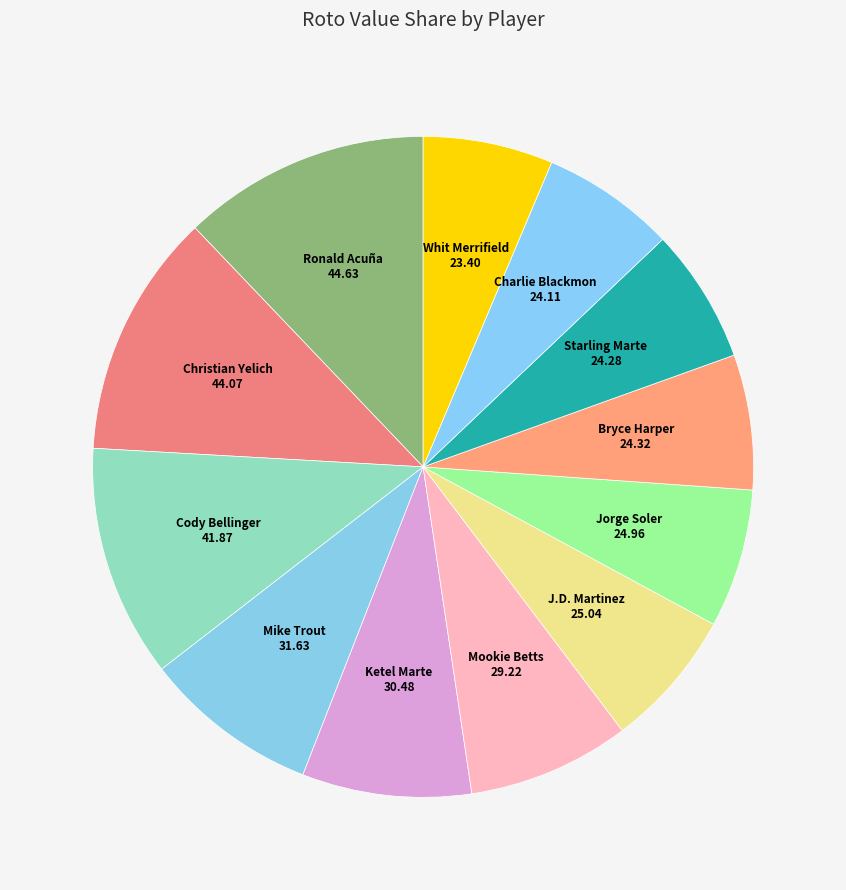

How many slices are in this pie chart?

12